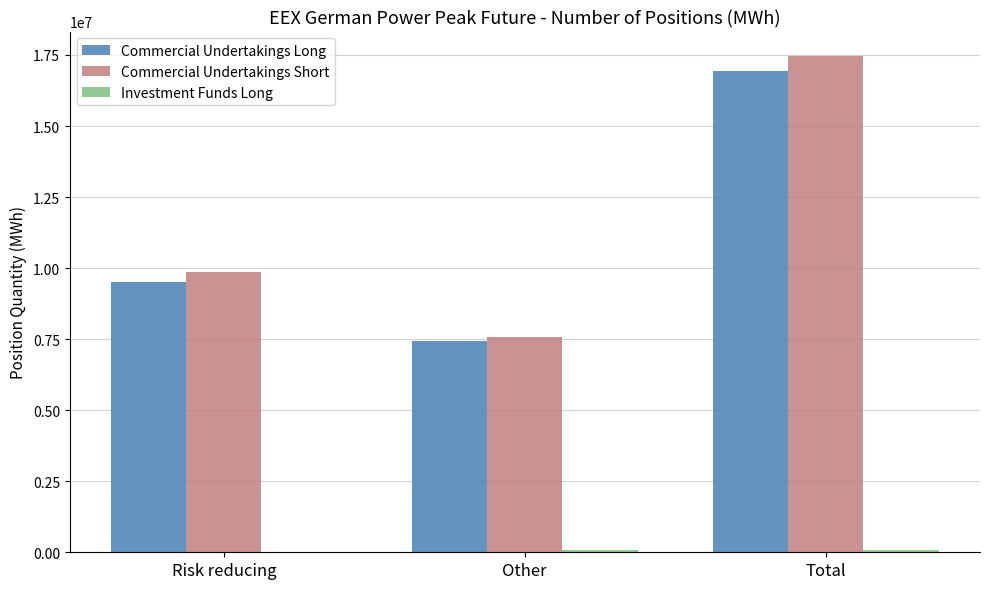

The Commercial Undertakings Short series shows 4709338 at Other. True or false?

False